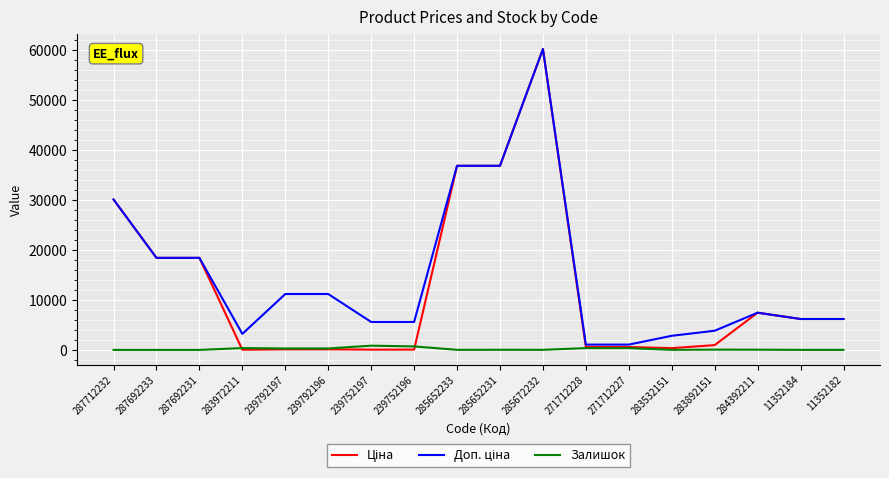

At which category is the sum across all series the highest?

285672232